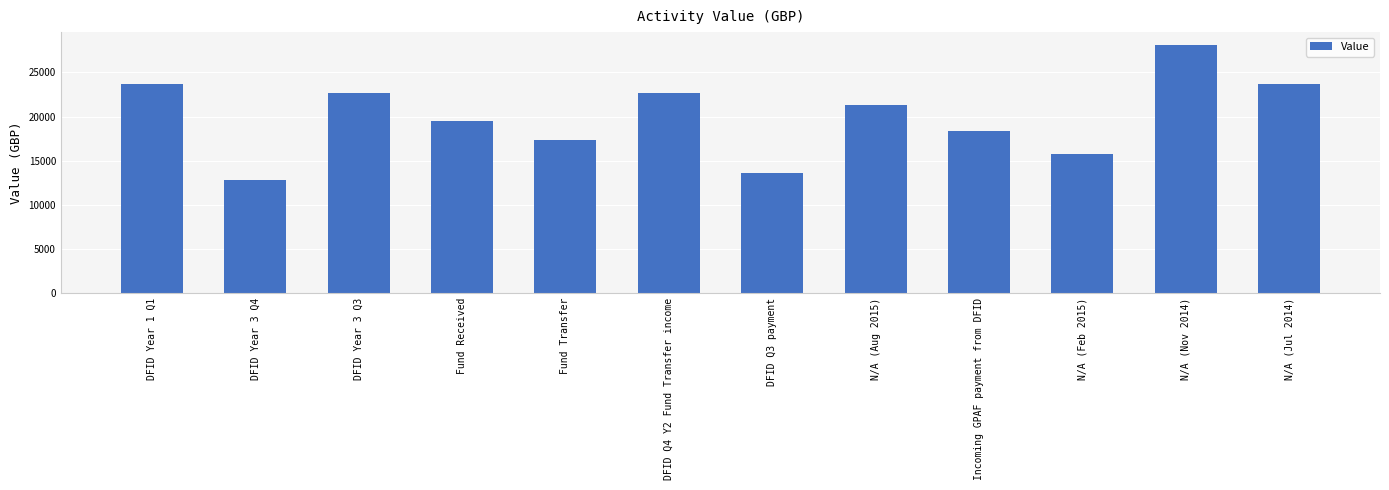

What is the label of the 1st bar from the right?

N/A (Jul 2014)